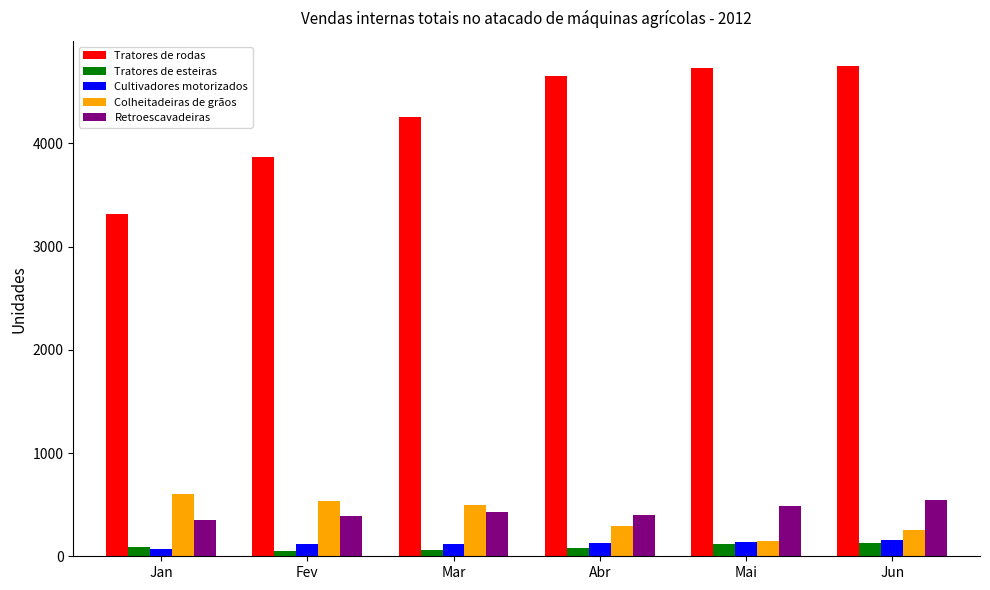

What position from the right is Jun?

1